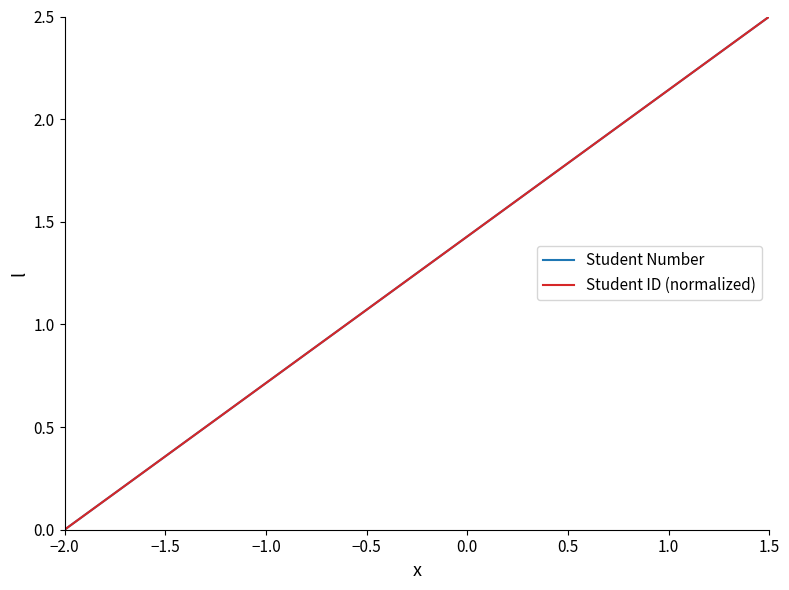

Does the chart display data point markers on the line(s)?

No